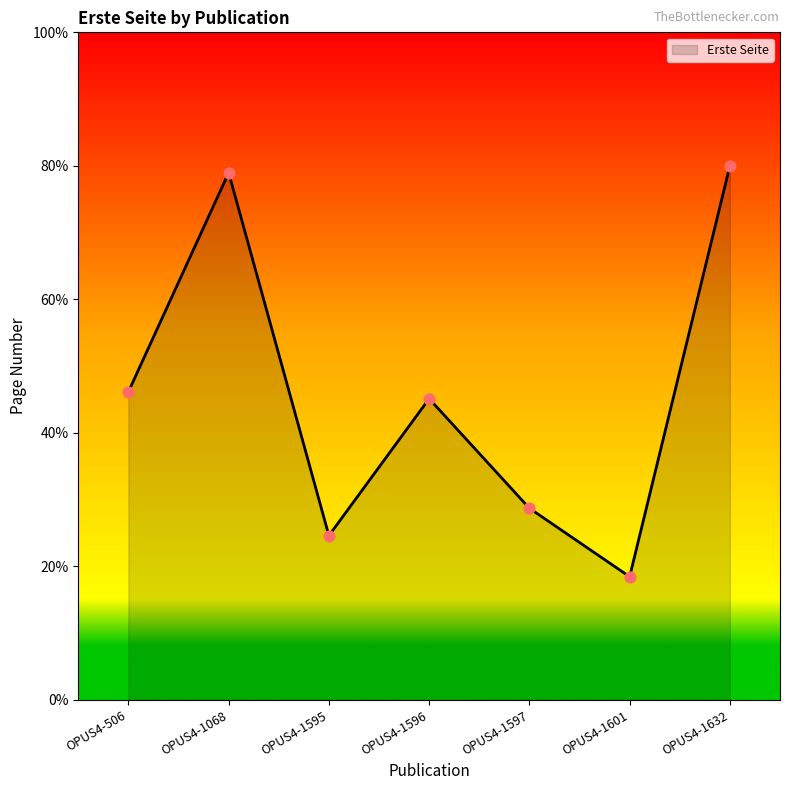

What is the ratio of the value at OPUS4-1595 to the value at OPUS4-1632?

0.3